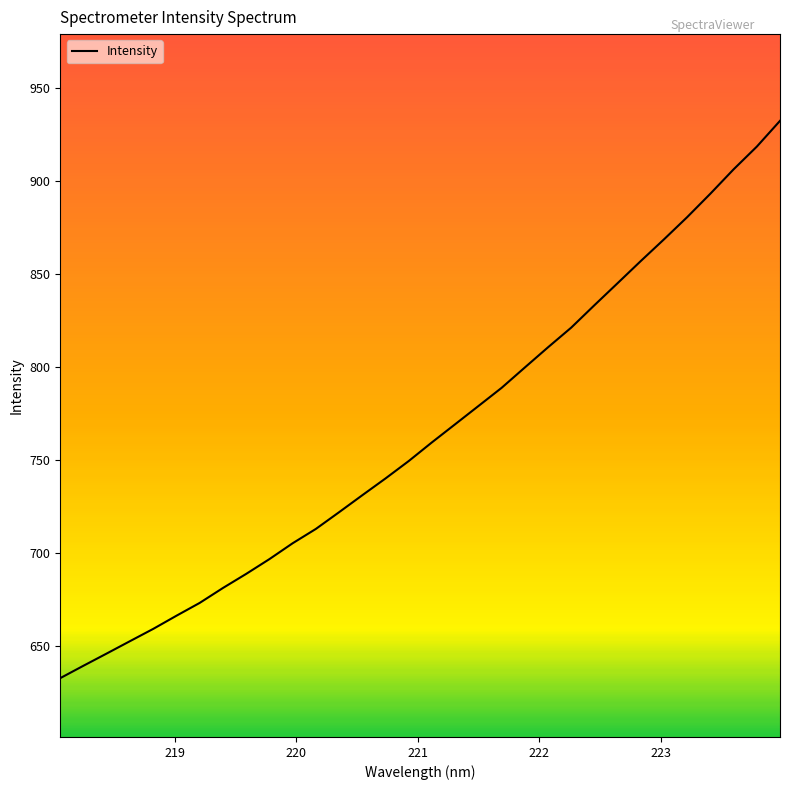

What is the minimum value shown in the chart?

632.7